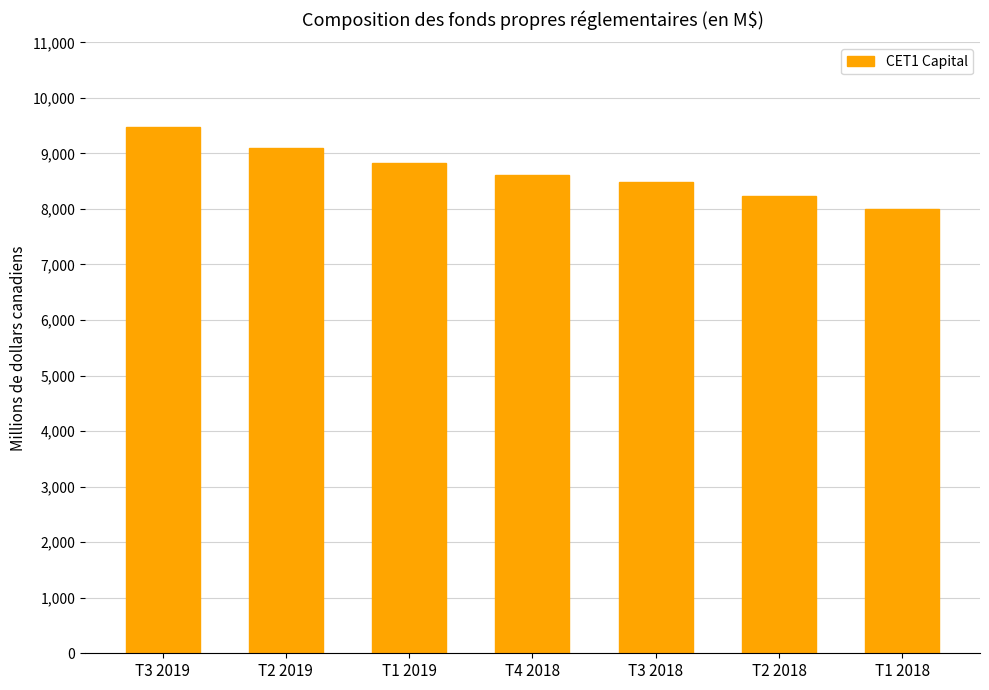

Approximately how many times larger is the value at T4 2018 compared to T2 2019?

0.9